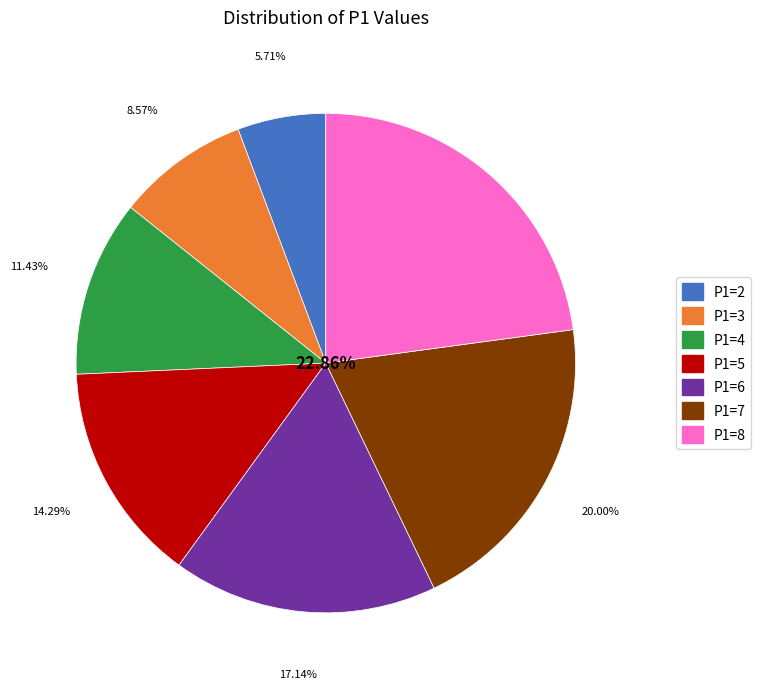

Rank the categories by value from lowest to highest.

P1=2, P1=3, P1=4, P1=5, P1=6, P1=7, P1=8